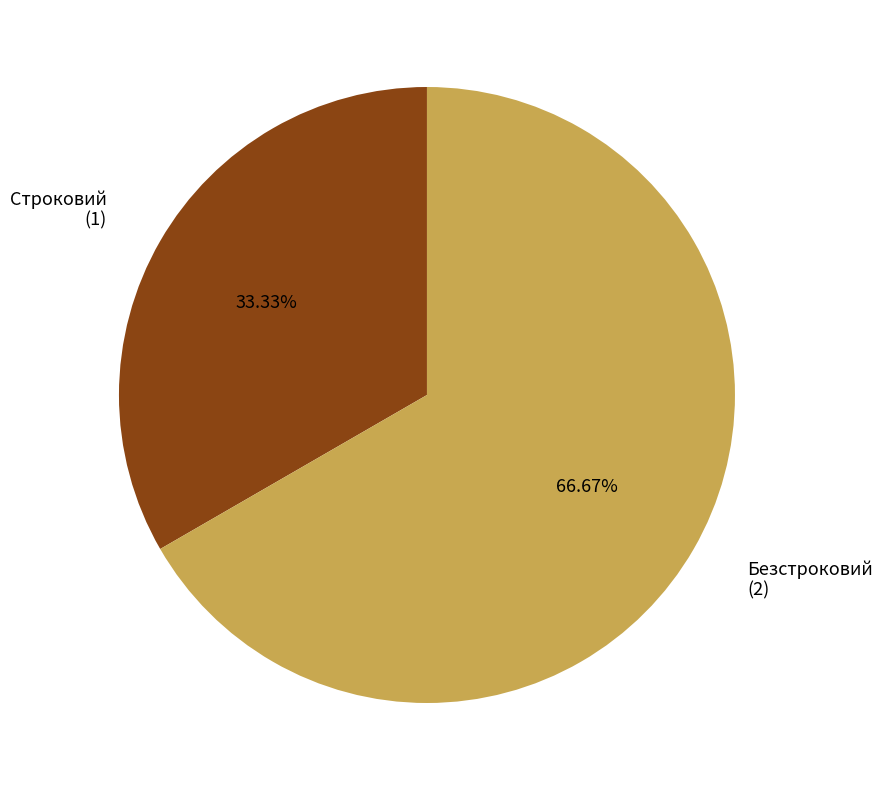

What percentage is the Безстроковий slice, to the nearest percent?

67%